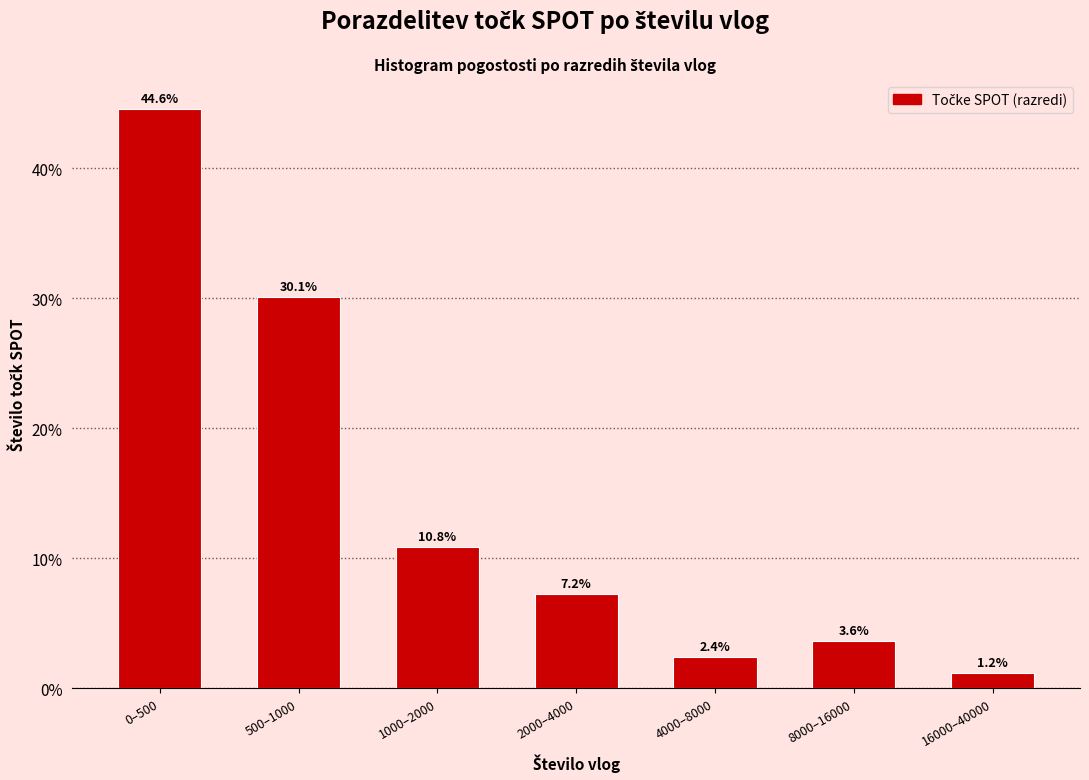

Reading left to right, list all the values displayed in this chart.

44.6	30.1	10.8	7.2	2.4	3.6	1.2